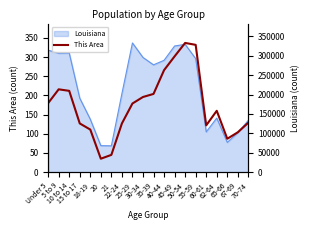

Does the chart have visible grid lines?

No